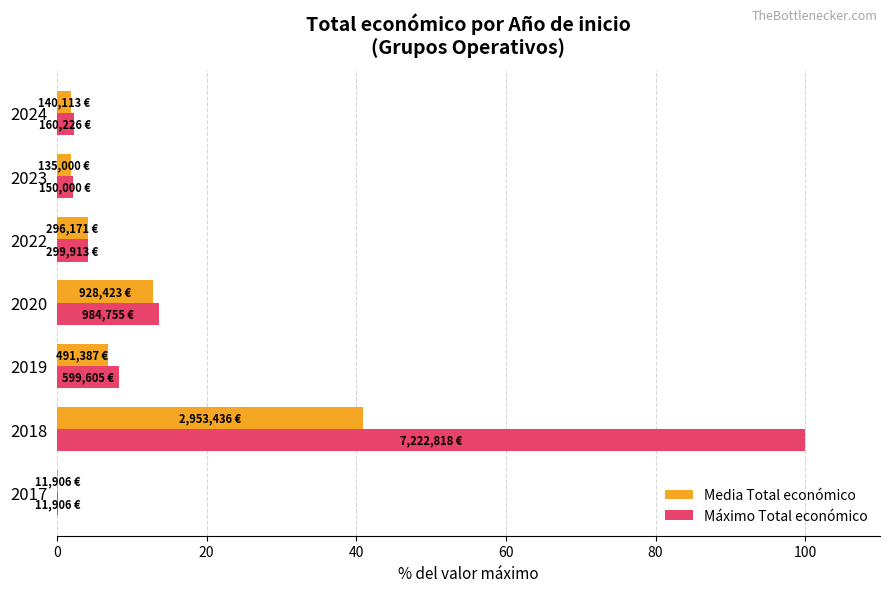

What is the sum of all Media Total económico values?

68.6